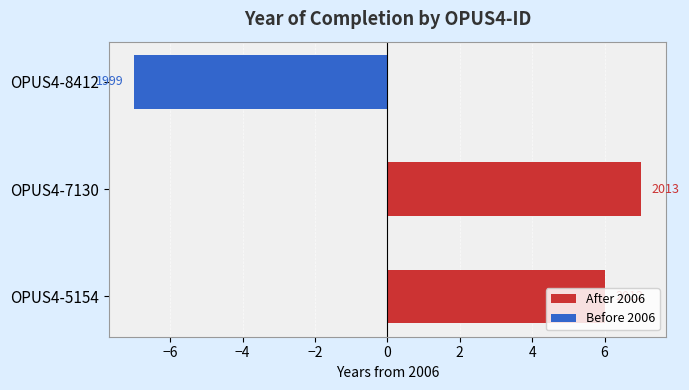

Is the value of Before 2006 at OPUS4-5154 greater than the value of After 2006 at OPUS4-7130?

No